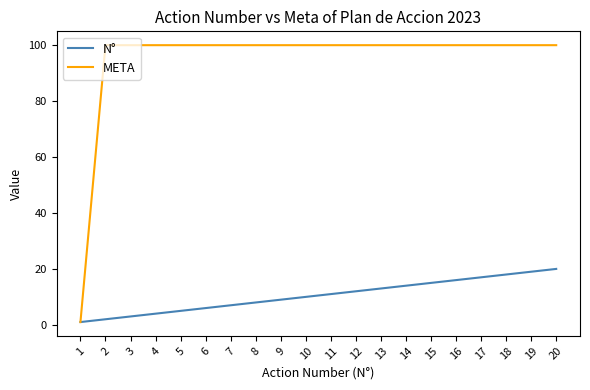

What is the highest value of the META series?

100